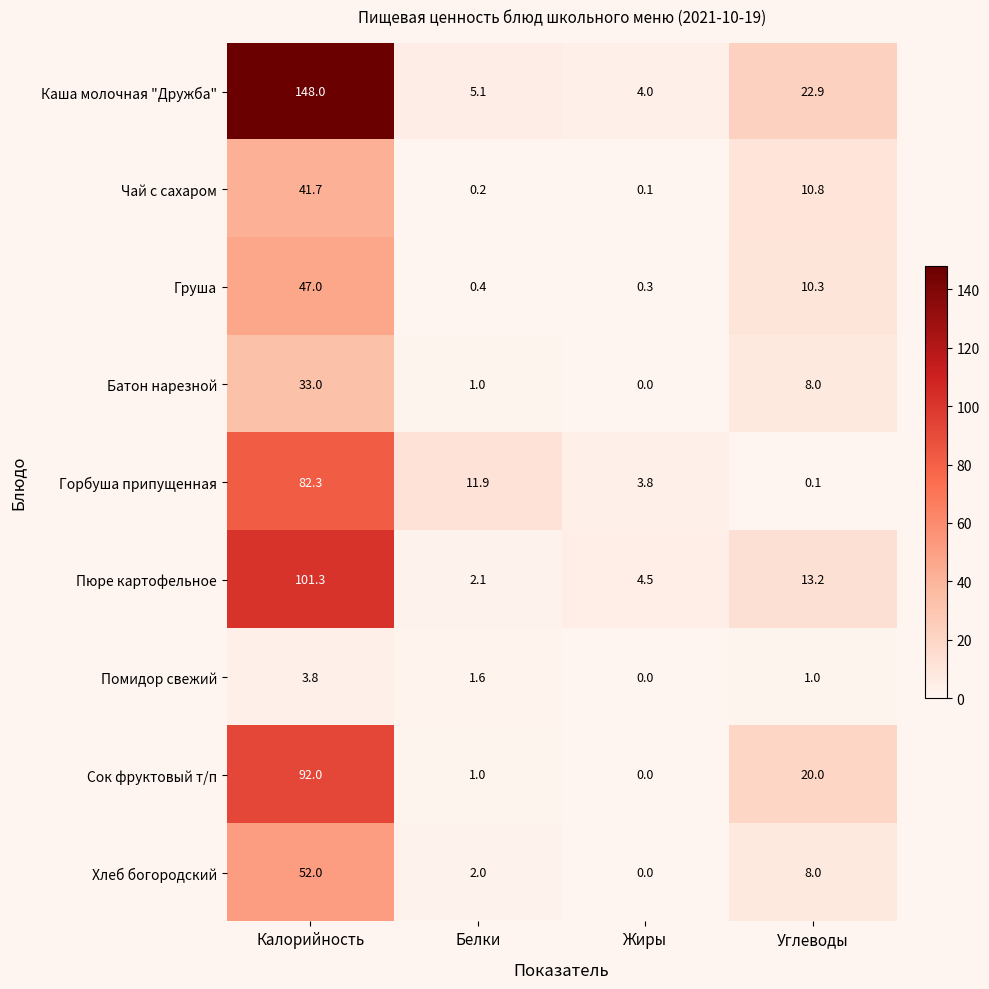

At how many categories does at least one series exceed 80?

1